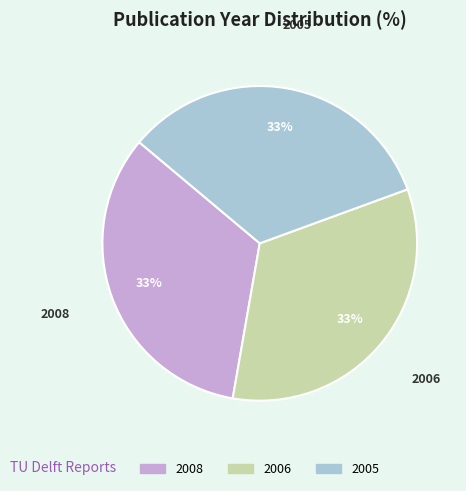

Combined, do 2006 and 2008 account for over 50%?

Yes